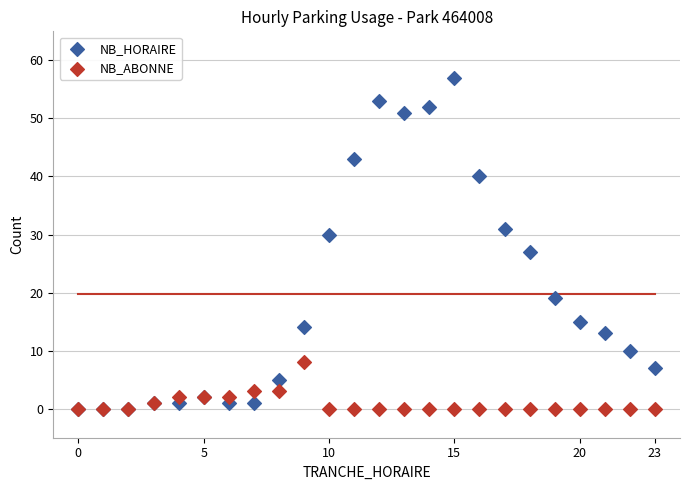

What are all the series names shown in the legend?

NB_HORAIRE, NB_ABONNE